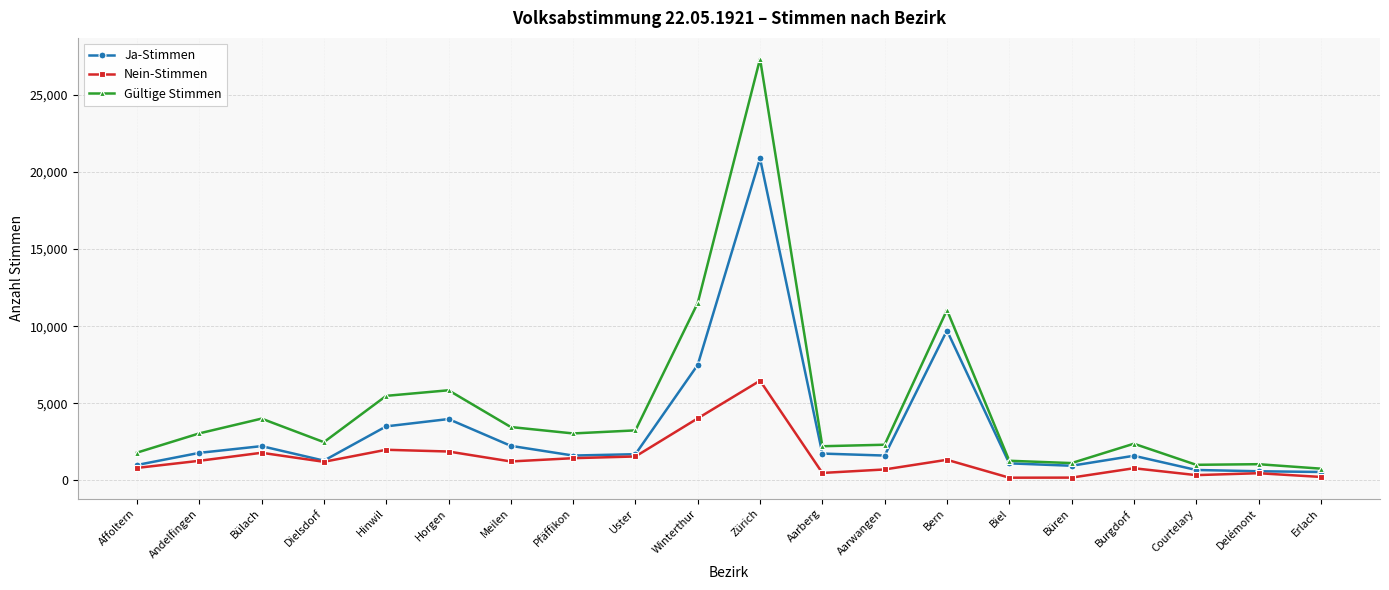

Which series has the widest spread of values?

Gültige Stimmen